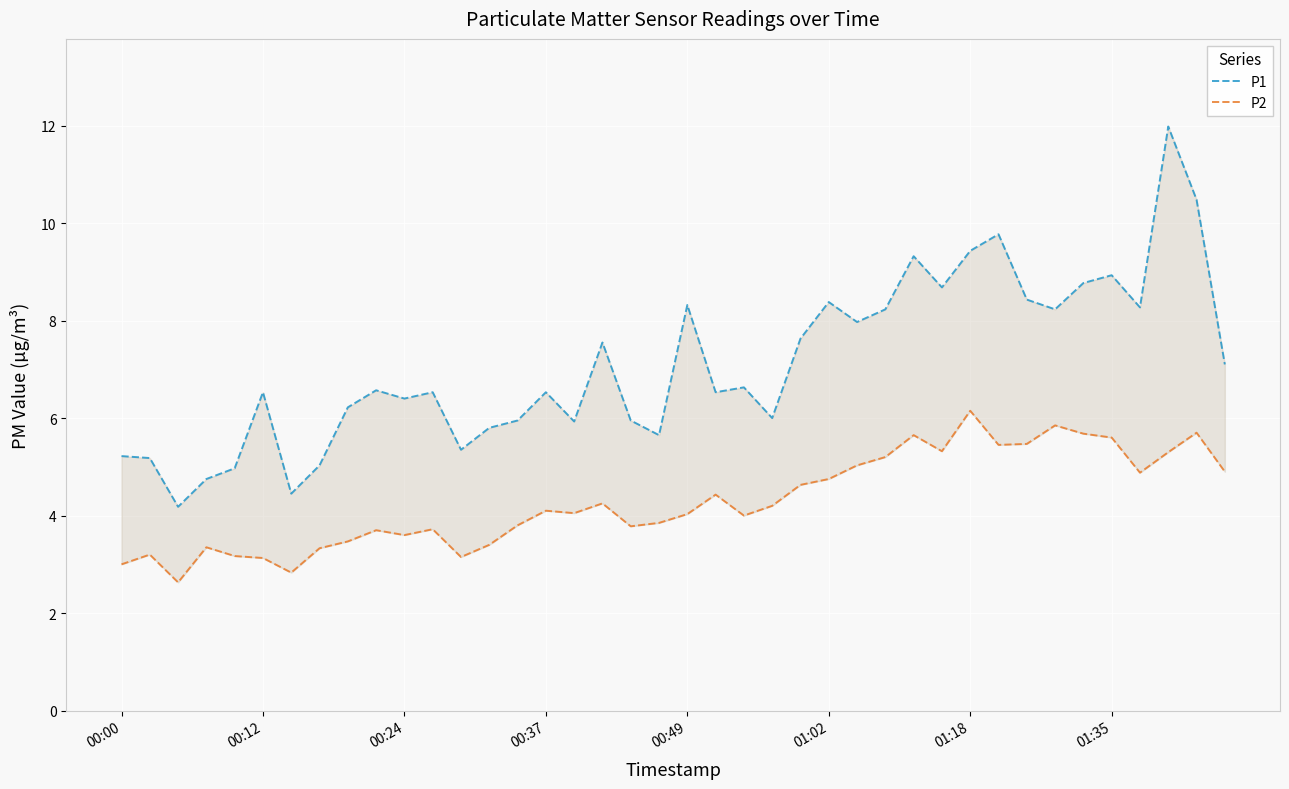

True or false: P1 and P2 intersect in this chart.

False